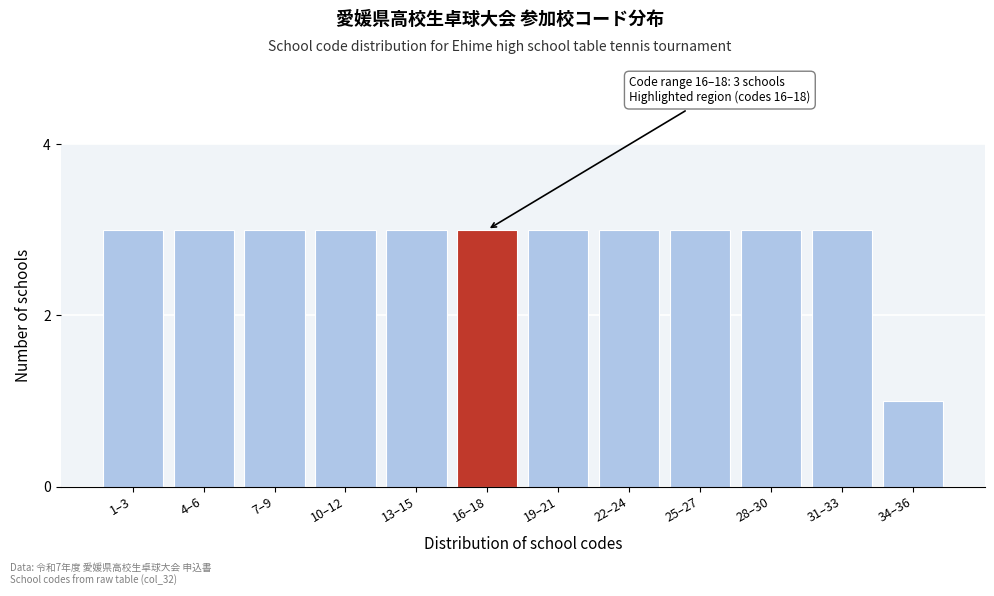

Reading right to left, list all the values displayed in this chart.

1	3	3	3	3	3	3	3	3	3	3	3